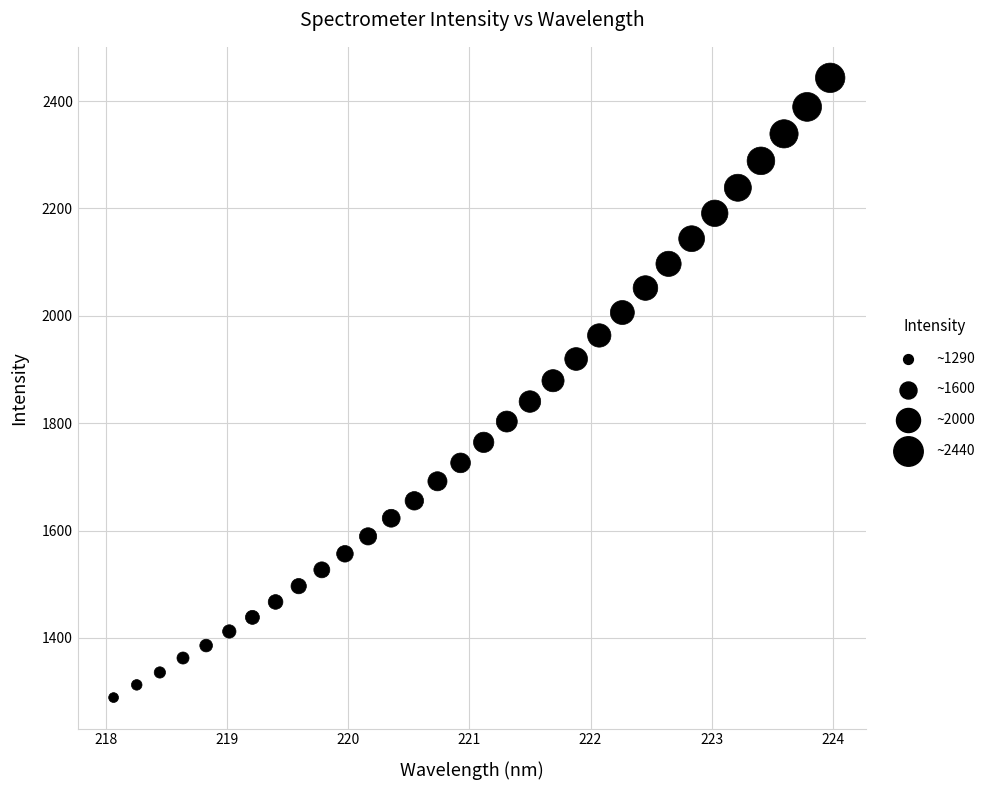

What is the range of Y values (max minus min)?

1154.3